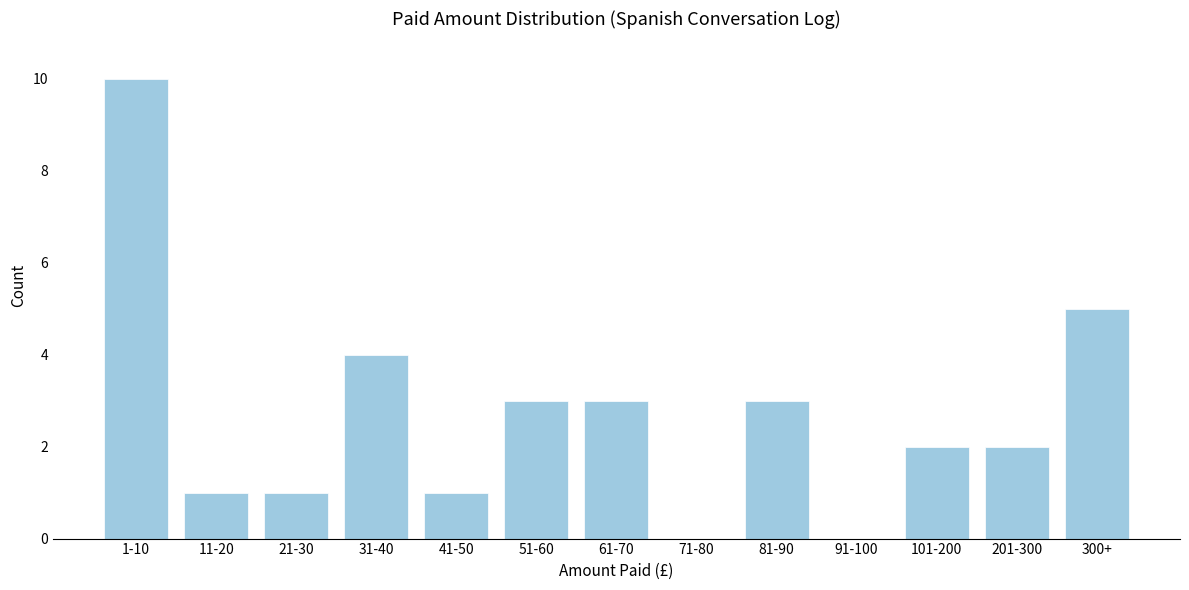

Reading right to left, transcribe all the data shown in this chart.

300+=5	201-300=2	101-200=2	91-100=0	81-90=3	71-80=0	61-70=3	51-60=3	41-50=1	31-40=4	21-30=1	11-20=1	1-10=10